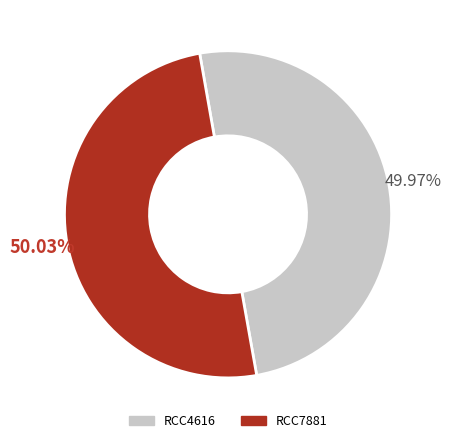

To the nearest percent, what is the combined percentage of RCC4616 and RCC7881?

100%